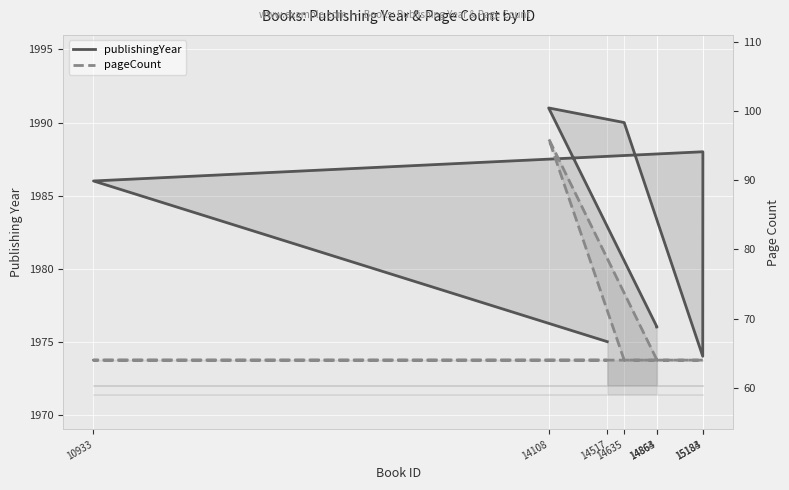

Reading left to right, extract all data points from this chart.

publishingYear: 14863=1976	14864=1976	14108=1991	14635=1990	15183=1974	15184=1988	10933=1986	14517=1975
pageCount: 14863=64	14864=64	14108=96	14635=64	15183=64	15184=64	10933=64	14517=64